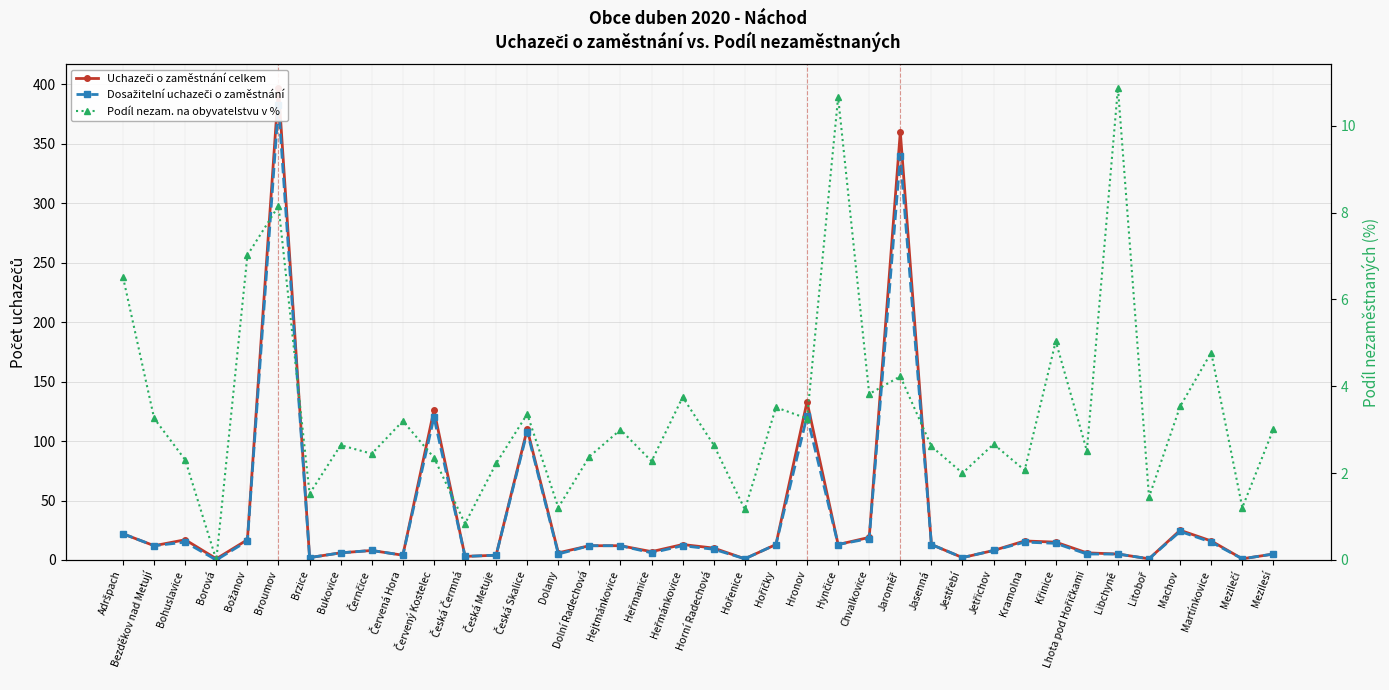

At which category does Uchazeči o zaměstnání celkem reach its first local valley?

Bezděkov nad Metují